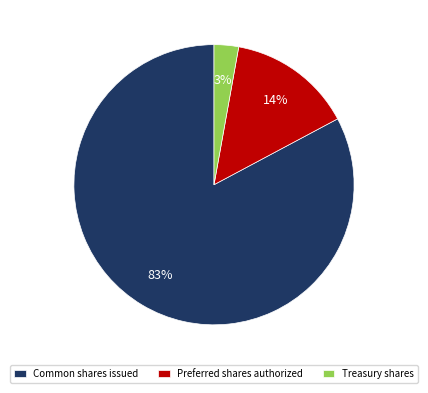

Do Common shares issued and Treasury shares together represent more than half of the pie?

Yes